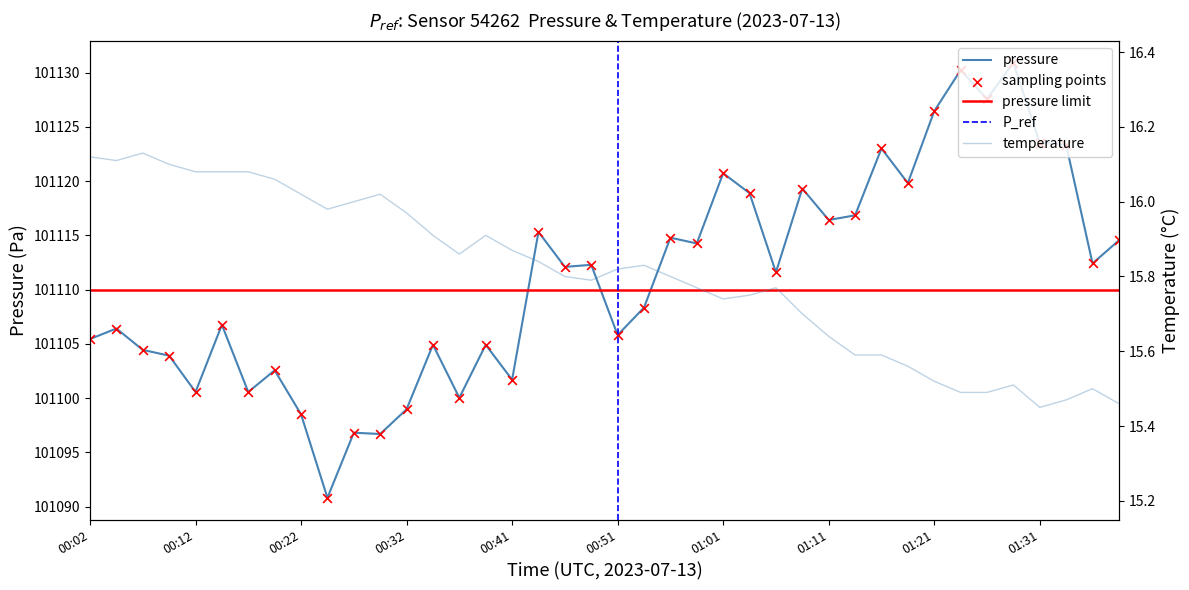

Which series has the widest spread of Y values?

pressure